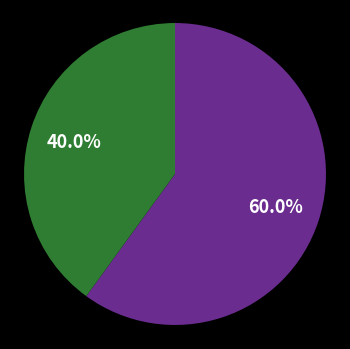

Is there any slice that represents more than half of the pie?

Yes